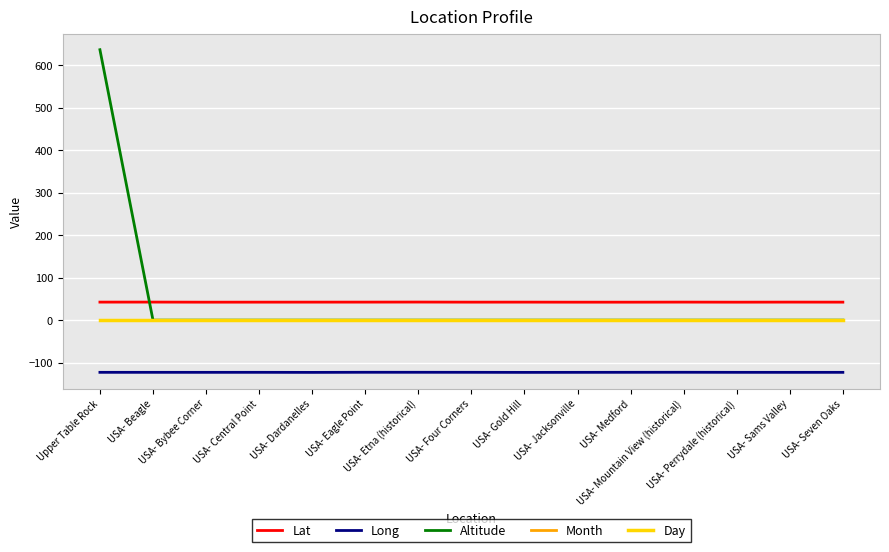

The value of Lat at Upper Table Rock is 68.4. True or false?

False